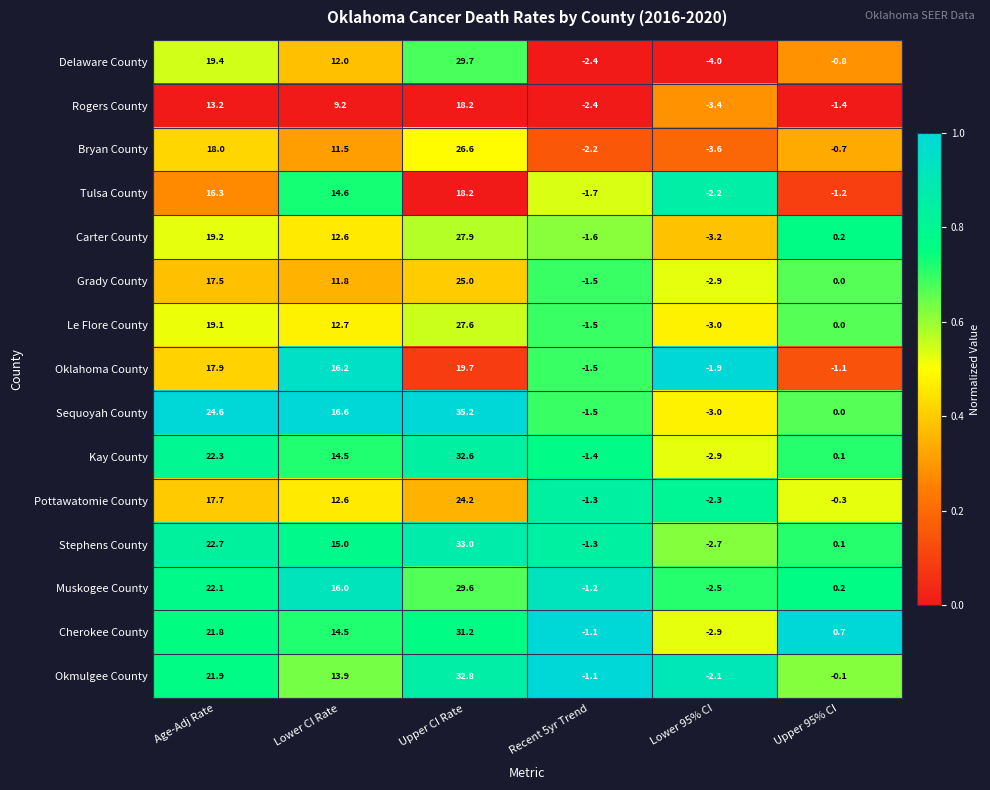

How many values in Oklahoma County are above zero?

3